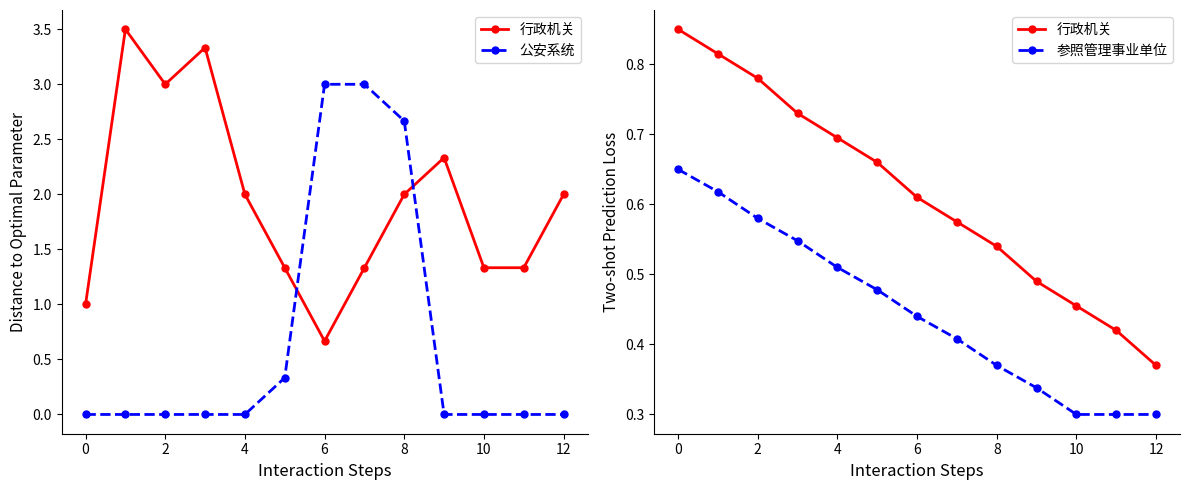

Count the 参照管理事业单位 values in the range 0 to 1.

13